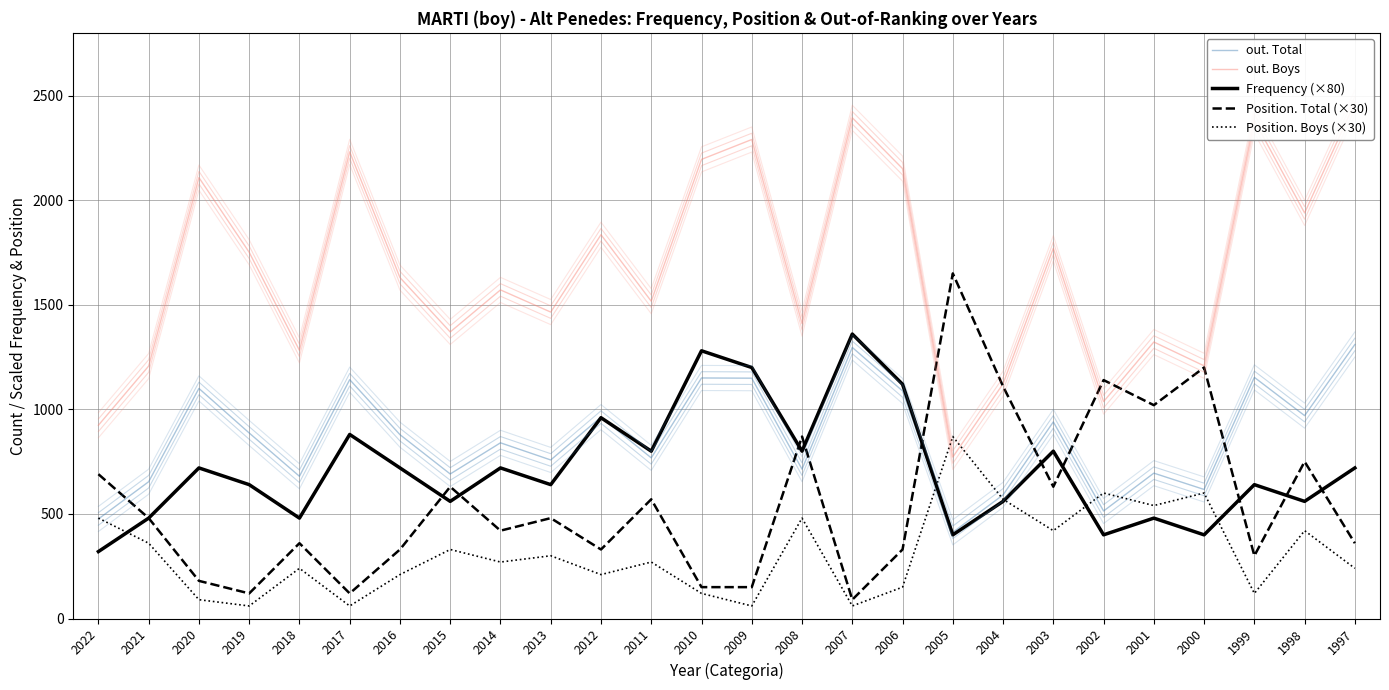

What are all the series names shown in the legend?

out. Total, out. Boys, Frequency (×80), Position. Total (×30), Position. Boys (×30)